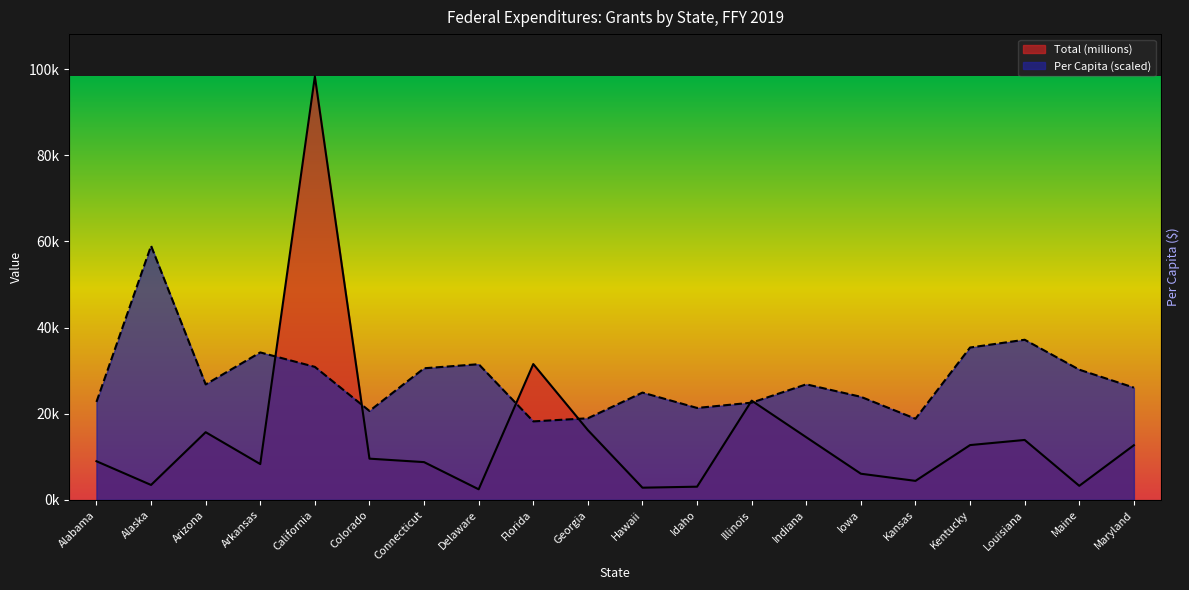

How many interior local valleys does the Per Capita series have?

5